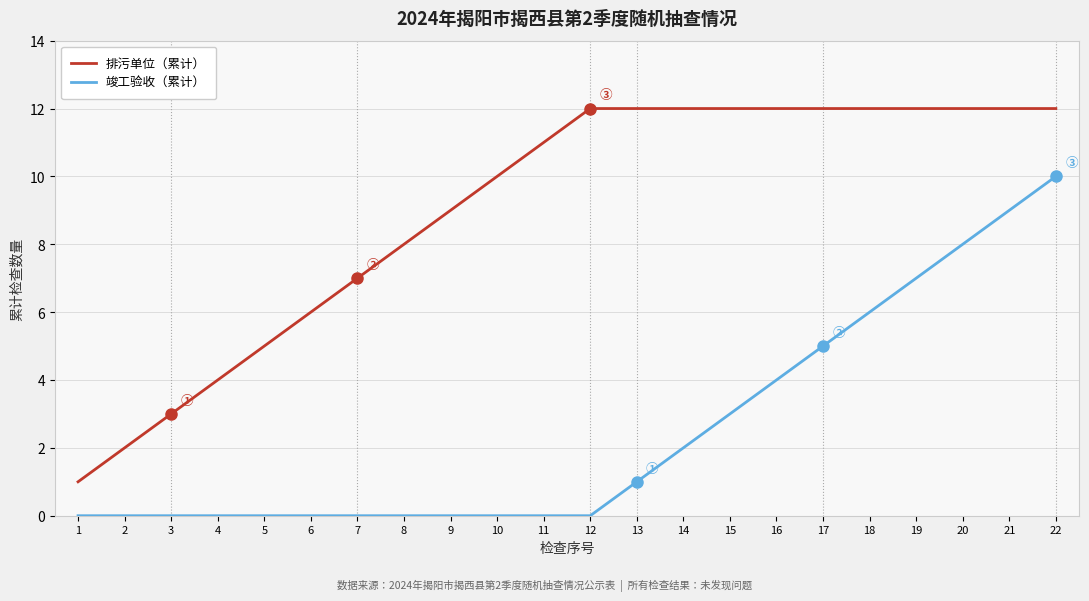

True or false: 竣工验收（累计） has a value of 0 at 9.

True